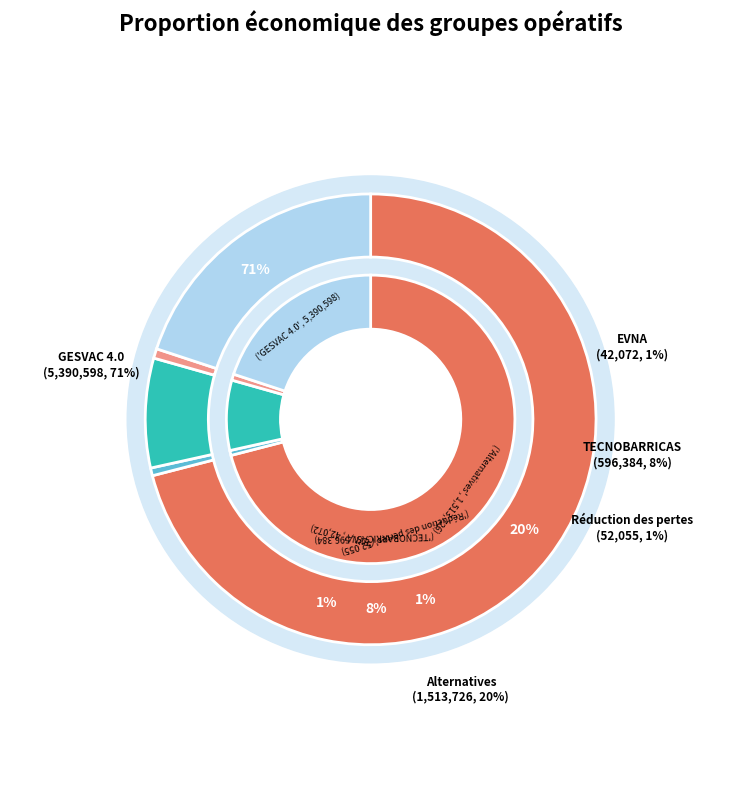

What portion of the pie excludes EVNA?

99.4%